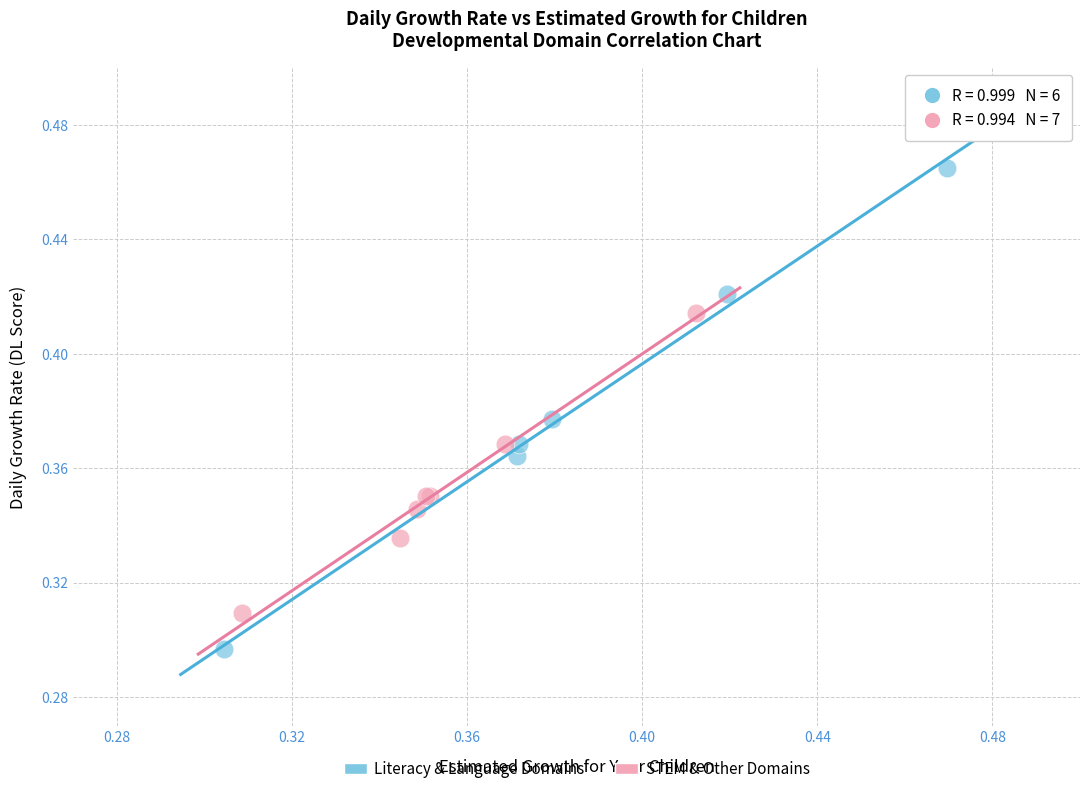

What are all the series names shown in the legend?

Literacy & Language Domains, STEM & Other Domains